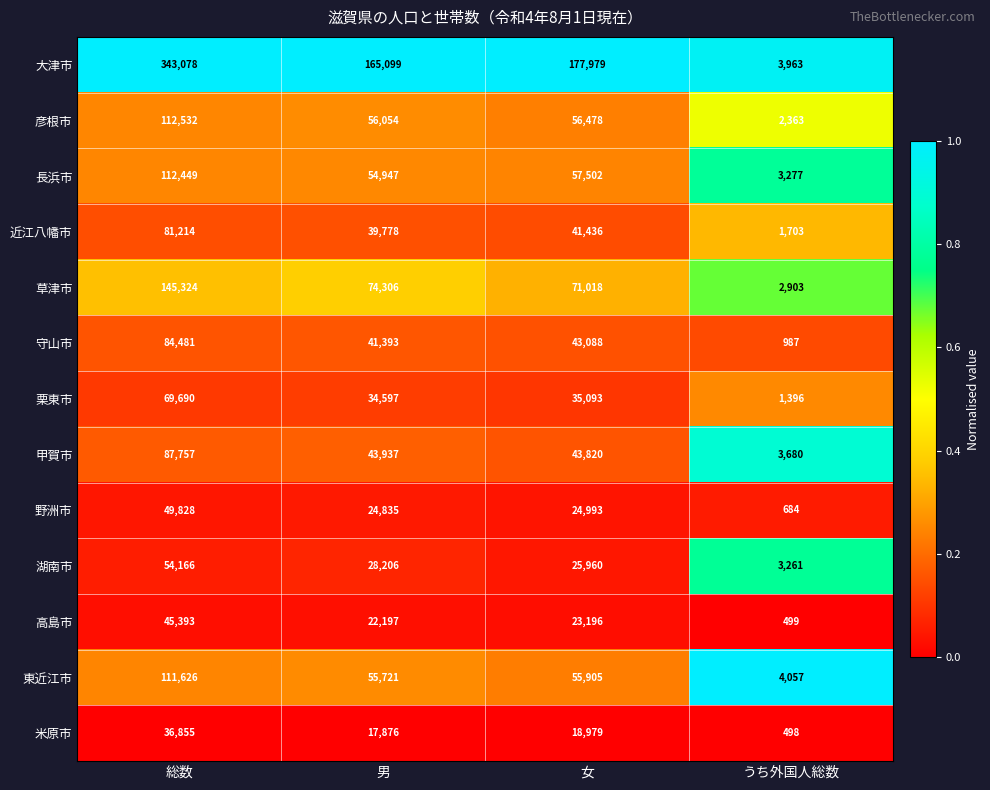

The 米原市 series shows 498 at うち外国人総数. True or false?

True